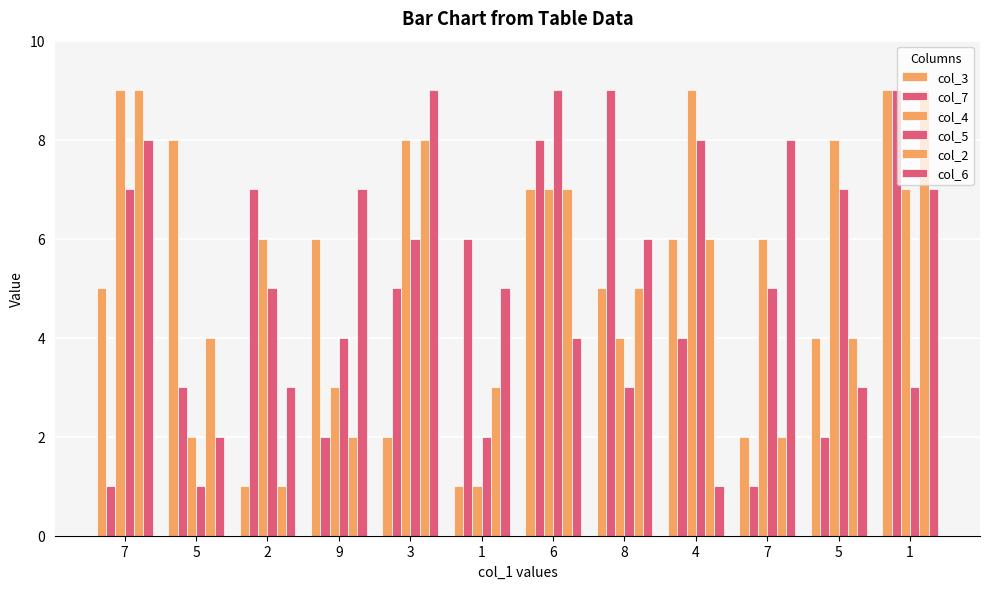

Reading left to right, list all the values displayed in this chart.

col_3: 7=5	5=8	2=1	9=6	3=2	1=1	6=7	8=5	4=6	7=2	5=4	1=9
col_7: 7=1	5=3	2=7	9=2	3=5	1=6	6=8	8=9	4=4	7=1	5=2	1=9
col_4: 7=9	5=2	2=6	9=3	3=8	1=1	6=7	8=4	4=9	7=6	5=8	1=7
col_5: 7=7	5=1	2=5	9=4	3=6	1=2	6=9	8=3	4=8	7=5	5=7	1=3
col_2: 7=9	5=4	2=1	9=2	3=8	1=3	6=7	8=5	4=6	7=2	5=4	1=9
col_6: 7=8	5=2	2=3	9=7	3=9	1=5	6=4	8=6	4=1	7=8	5=3	1=7